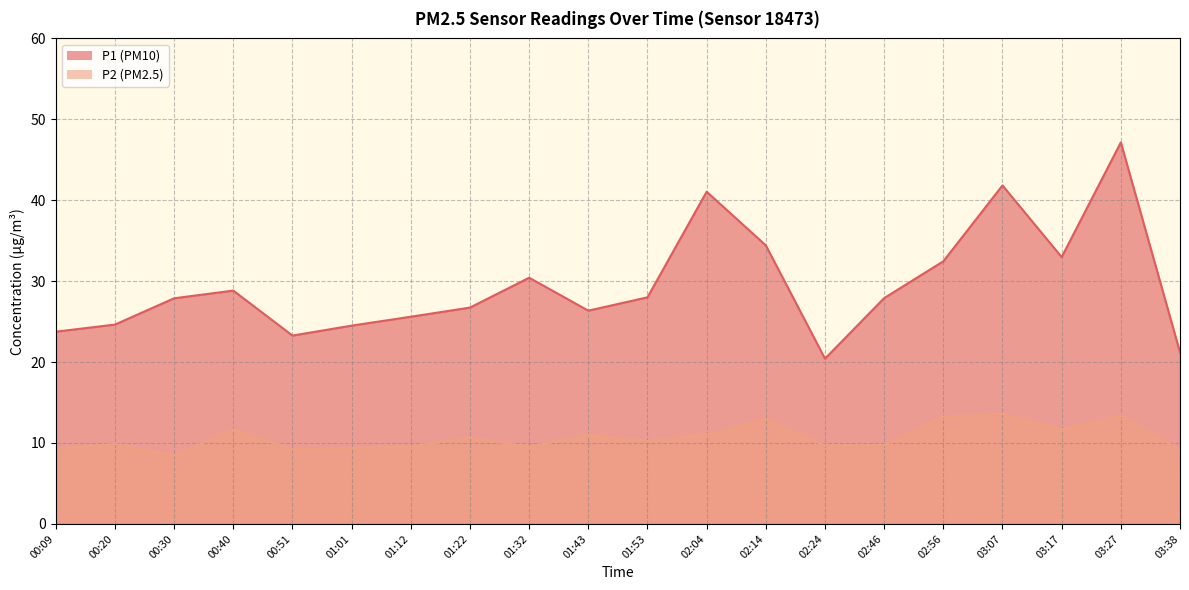

What is the difference between the maximum and minimum values in the P2 series?

5.2